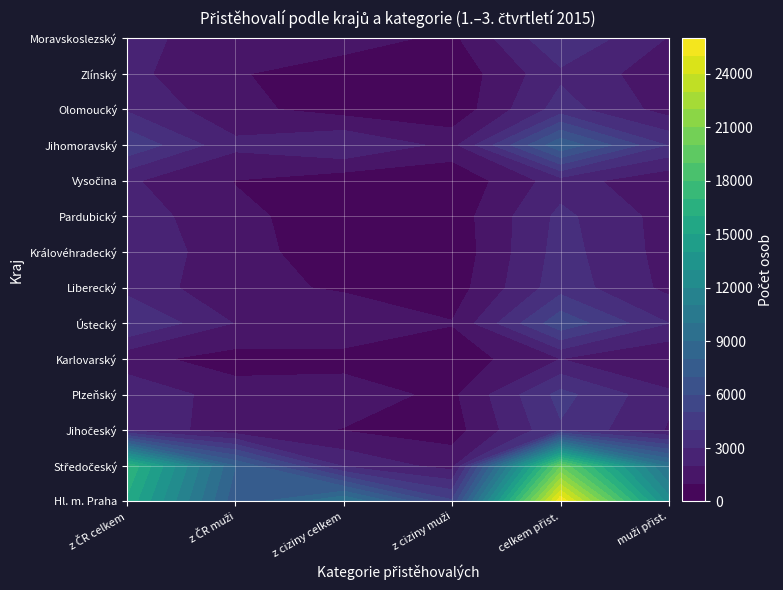

Is the value of Plzeňský at 1 greater than the value of Hl. m. Praha at 1?

No